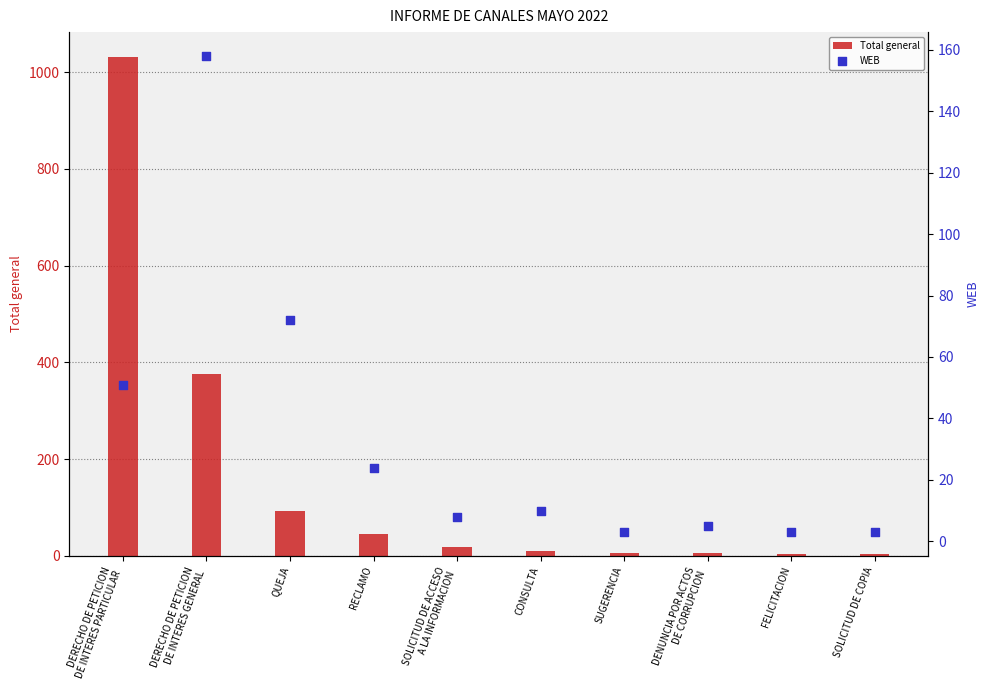

At which category is the sum across all series the highest?

DERECHO DE PETICION
DE INTERES PARTICULAR